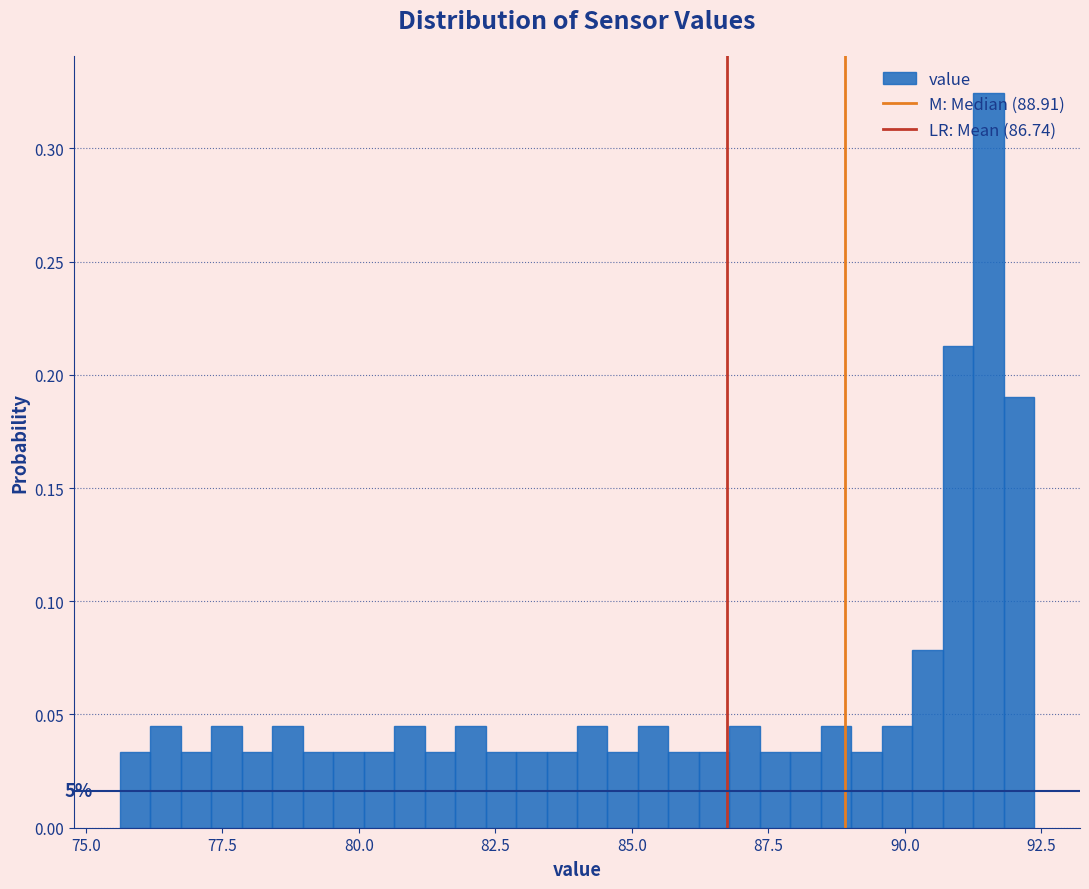

Around what value on the x-axis is the tallest bar? Give the approximate position of its centre, as read against the axis.

91.5